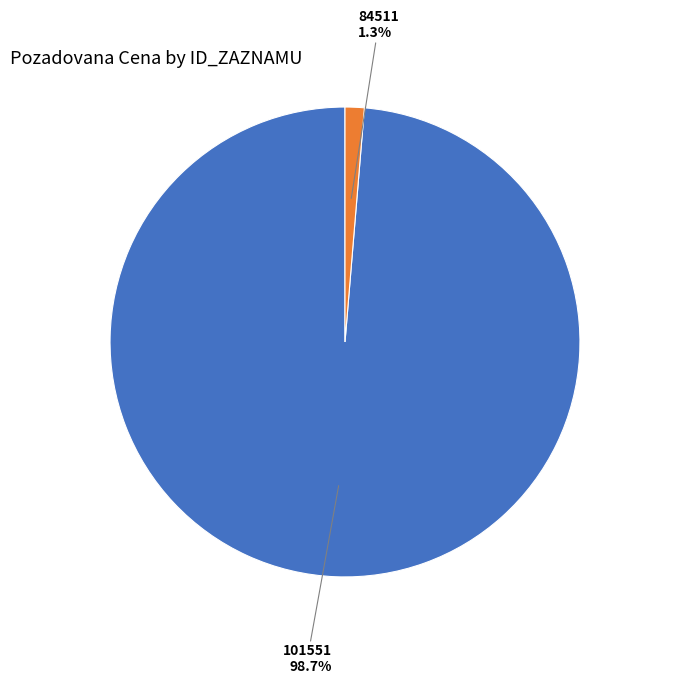

Between 84511 and 101551, which is larger?

101551